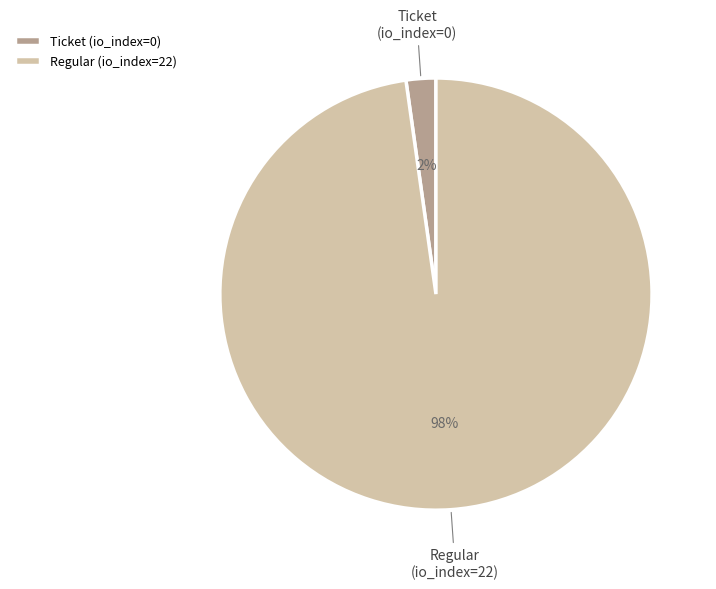

What percentage is the Regular (io_index=22) slice, to the nearest percent?

98%